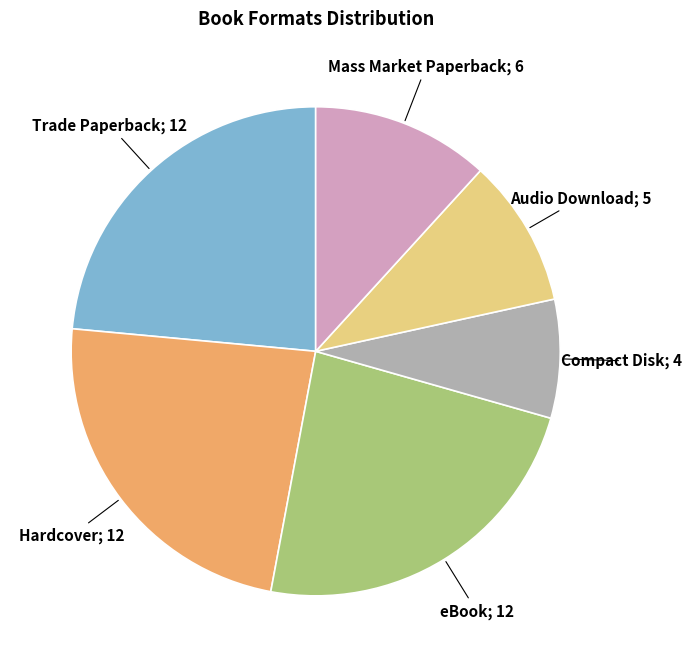

Does any single category account for the majority?

No